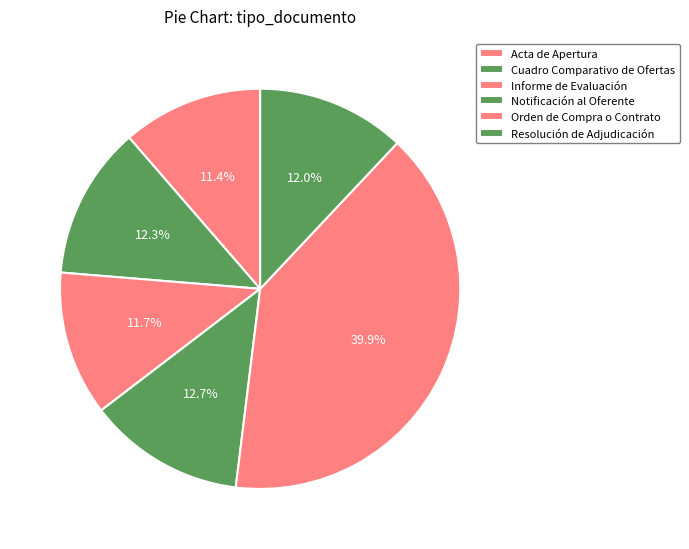

Does any single category account for the majority?

No